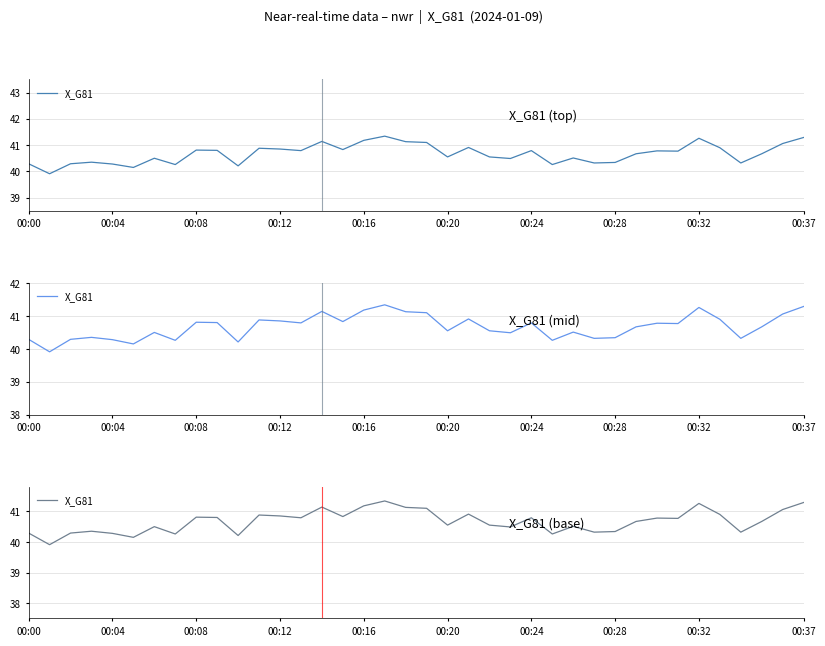

What is the ratio of the value at 00:37 to the value at 00:12?

1.0